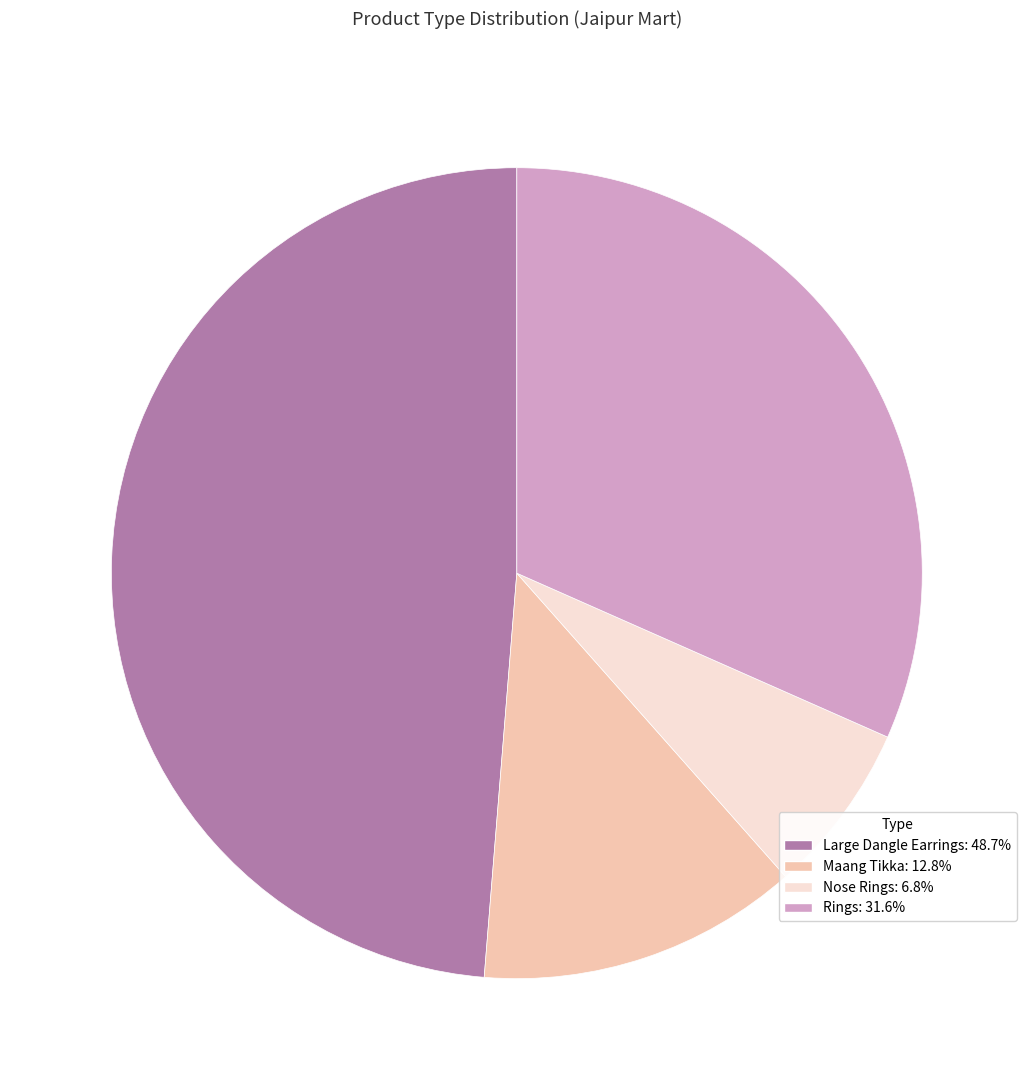

Is there a majority slice in this chart?

No